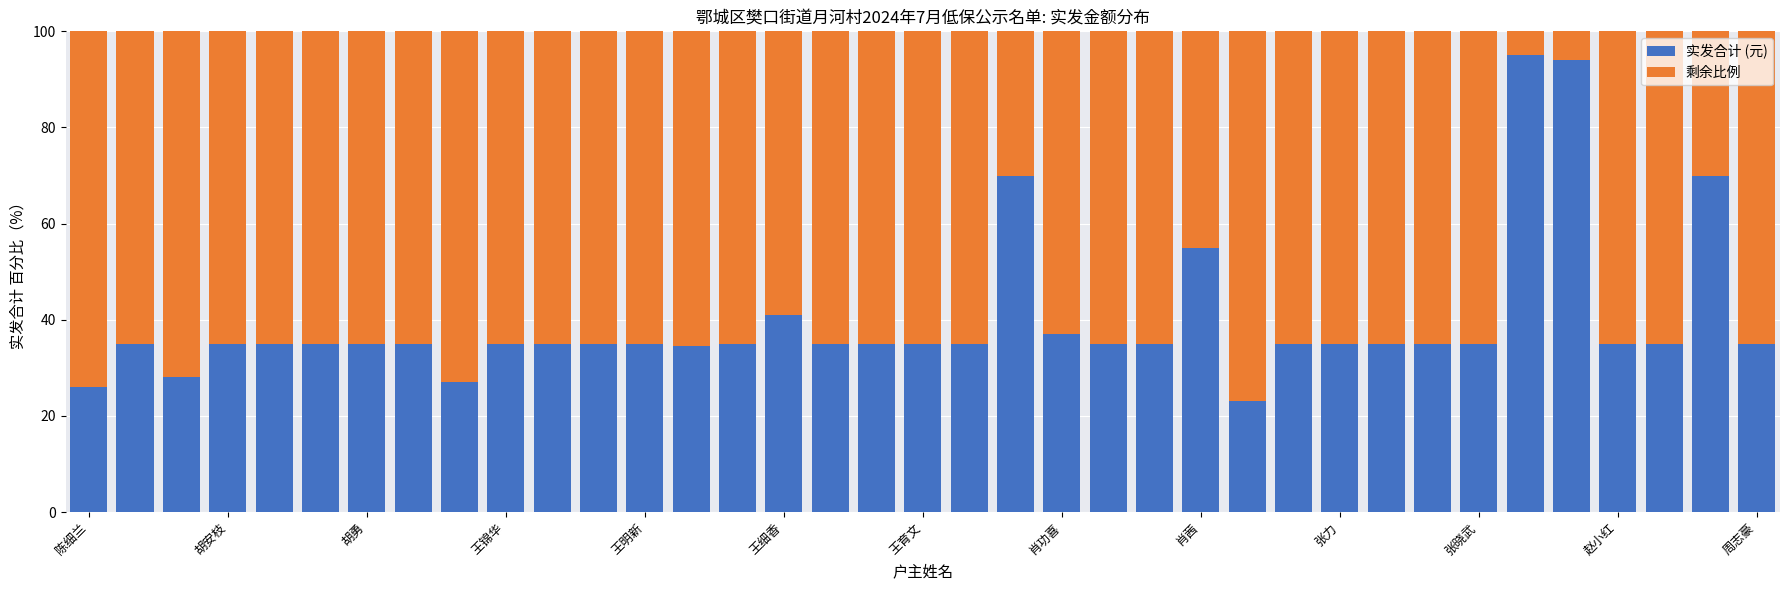

What is the difference between the second highest and minimum values in the 实发合计 (元) series?

71.0